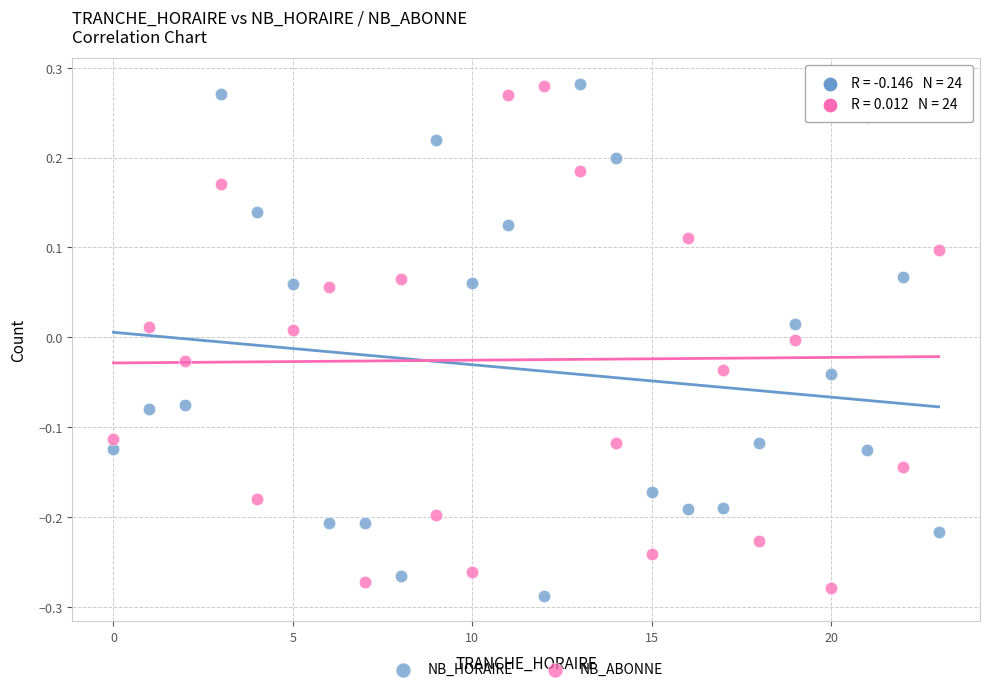

Which series has the widest spread of Y values?

NB_HORAIRE